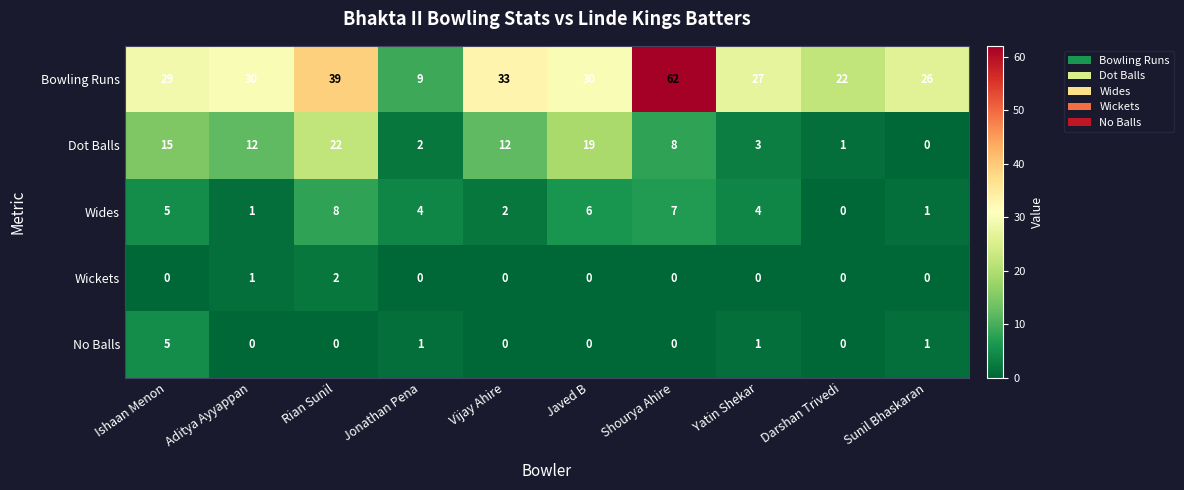

What is the difference between the No Balls values at Ishaan Menon and Jonathan Pena?

4